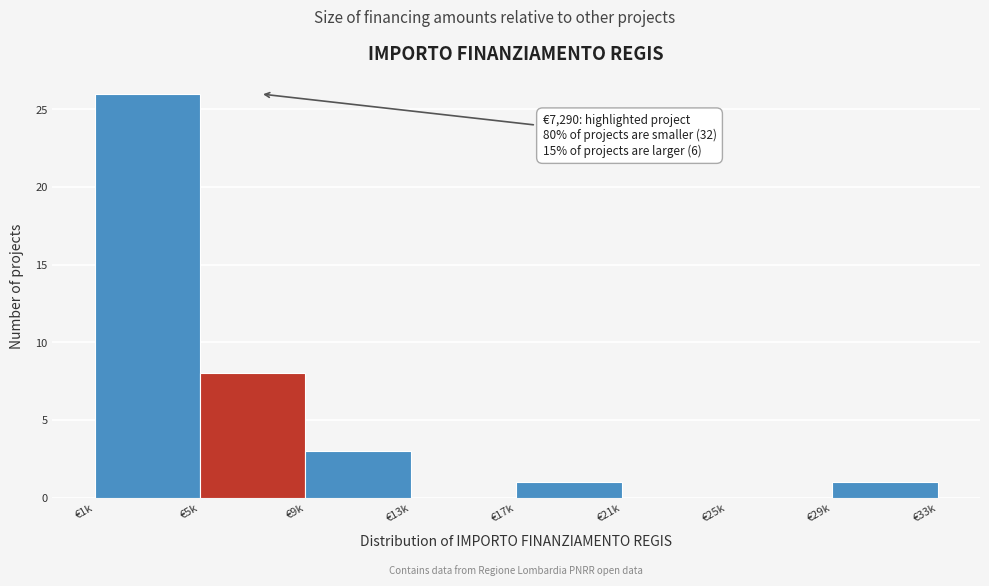

Reading left to right, transcribe all the data shown in this chart.

€1k=26	€5k=8	€9k=3	€13k=0	€17k=1	€21k=0	€25k=0	€29k=1